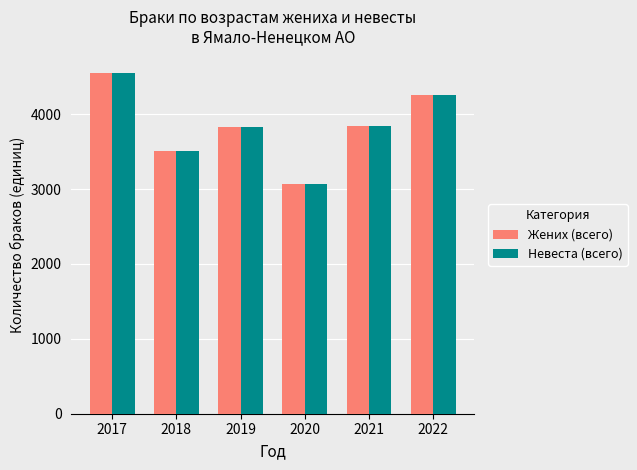

The value of Жених (всего) at 2018 is 6260. True or false?

False